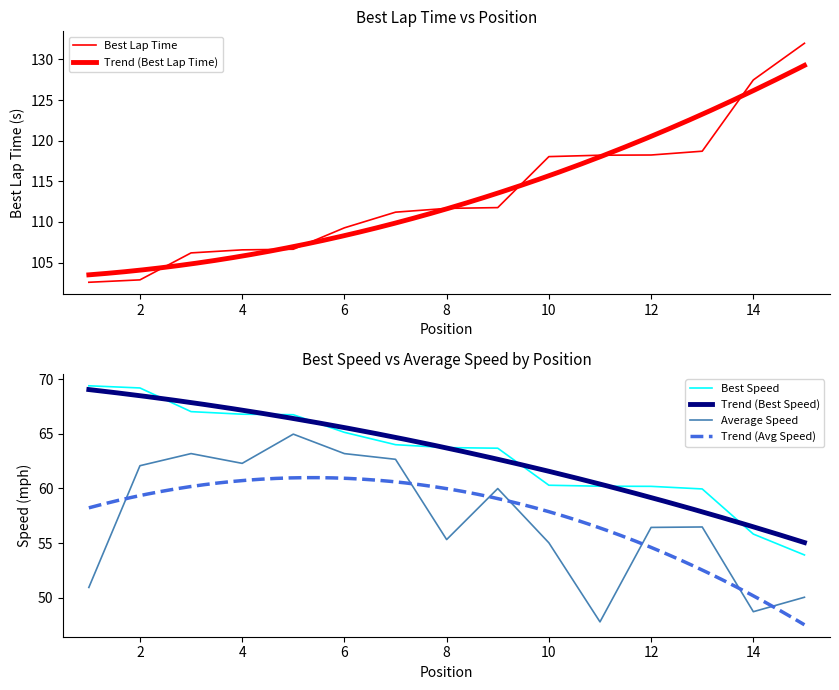

Reading left to right, what are all the values shown in this chart?

Best Lap time: 102.6	102.9	106.2	106.6	106.6	109.3	111.2	111.7	111.8	118.0	118.2	118.2	118.7	127.5	132.0
Best Speed: 69.4	69.2	67.0	66.8	66.7	65.1	64.0	63.7	63.7	60.3	60.2	60.2	60.0	55.8	53.9
Average Speed: 51.0	62.1	63.2	62.3	65.0	63.2	62.7	55.3	60.0	55.0	47.8	56.4	56.5	48.7	50.1